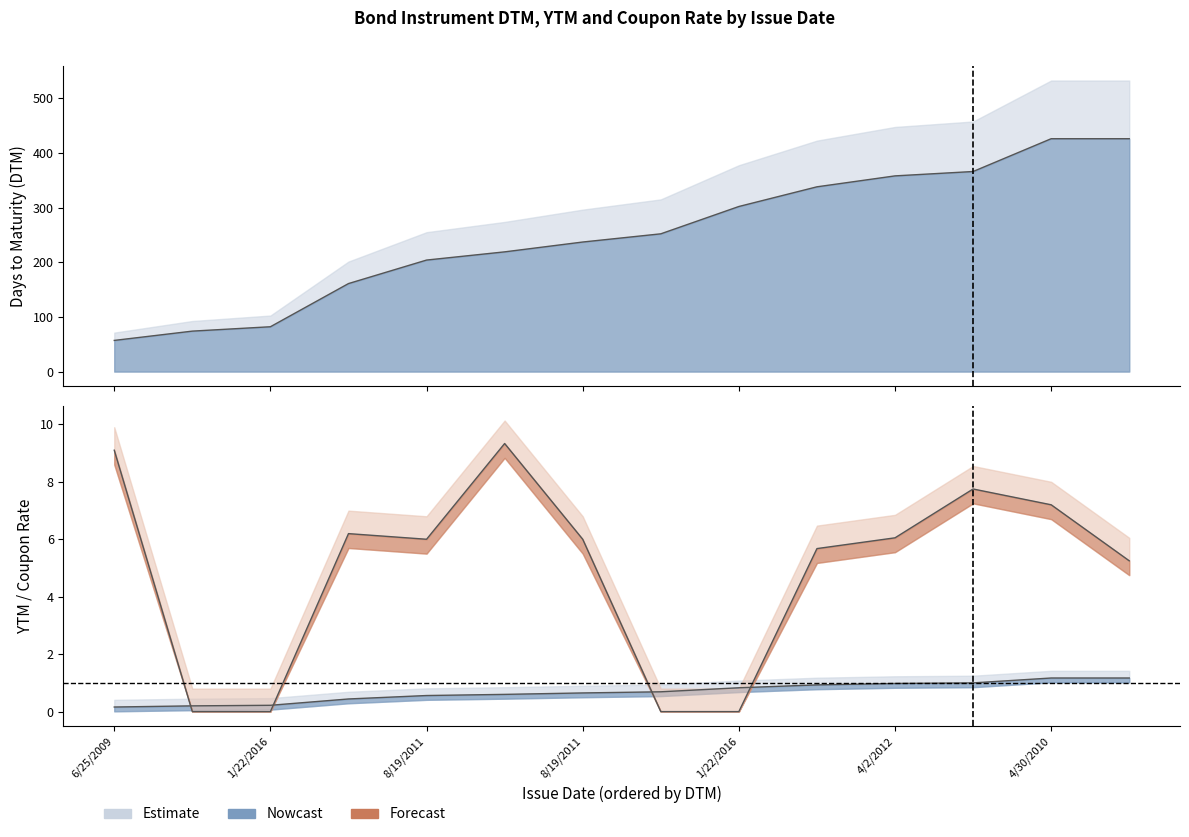

What is the average value of the YTM series?

0.7